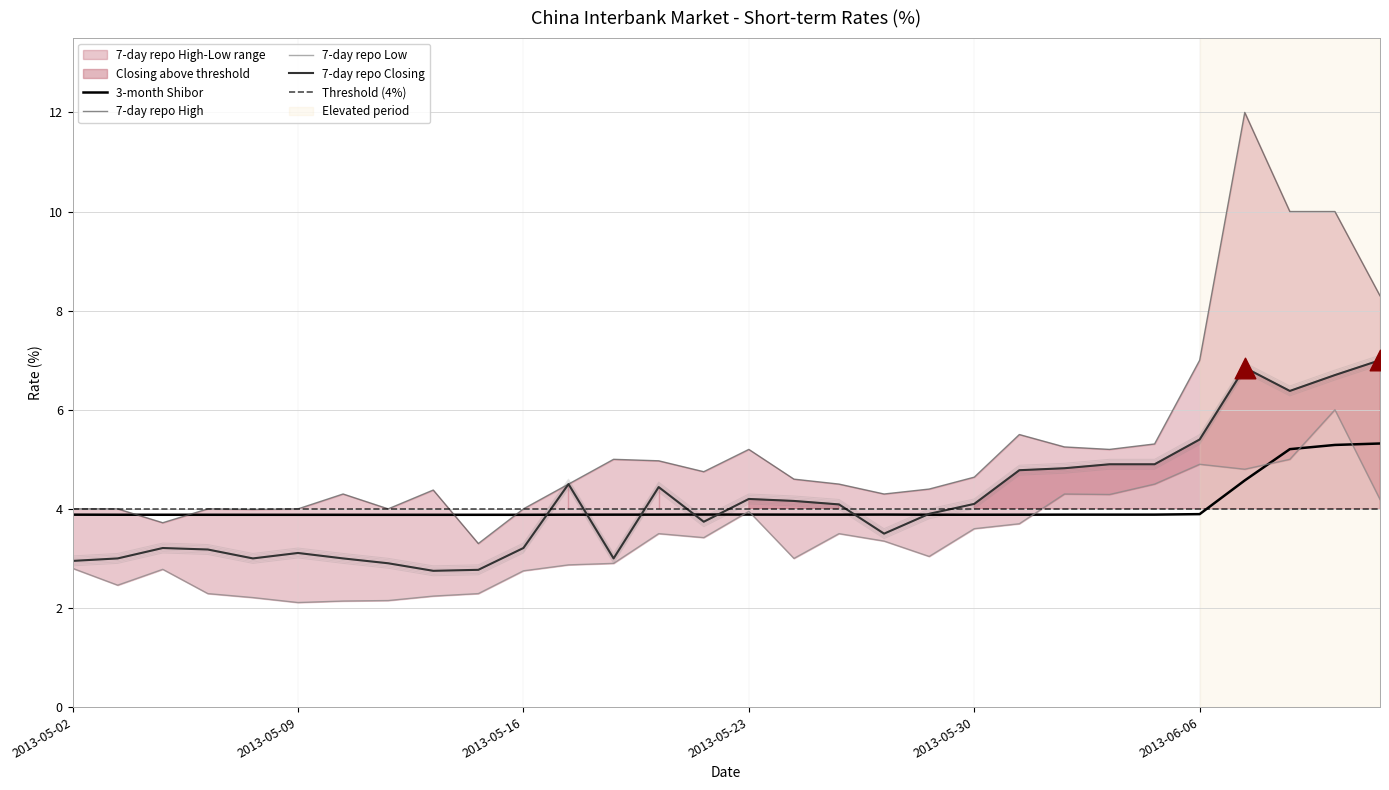

At how many categories does at least one series exceed 5?

10